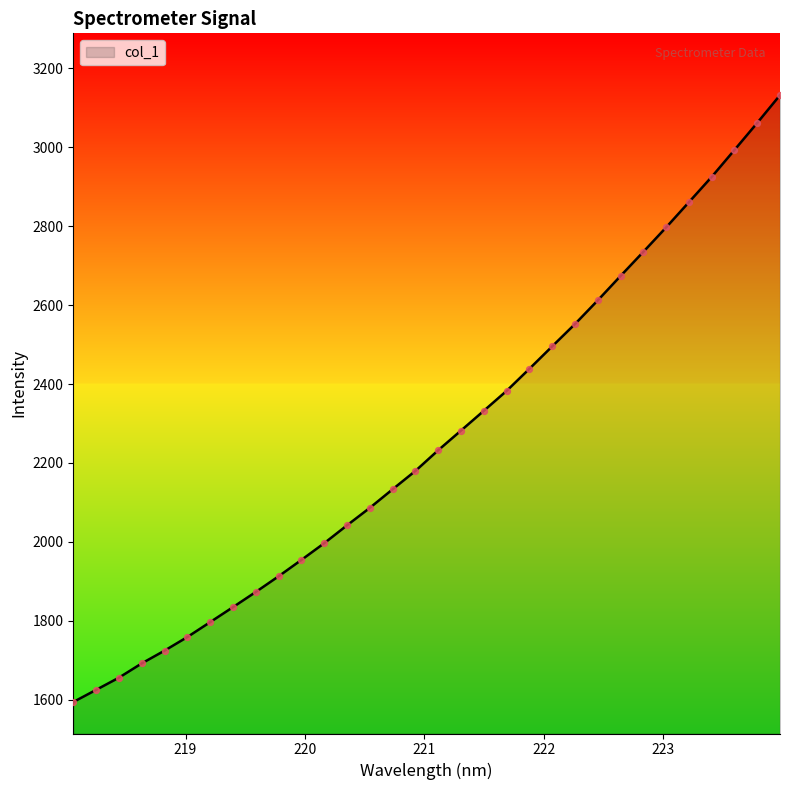

What is the difference between the maximum and minimum values?

1536.9